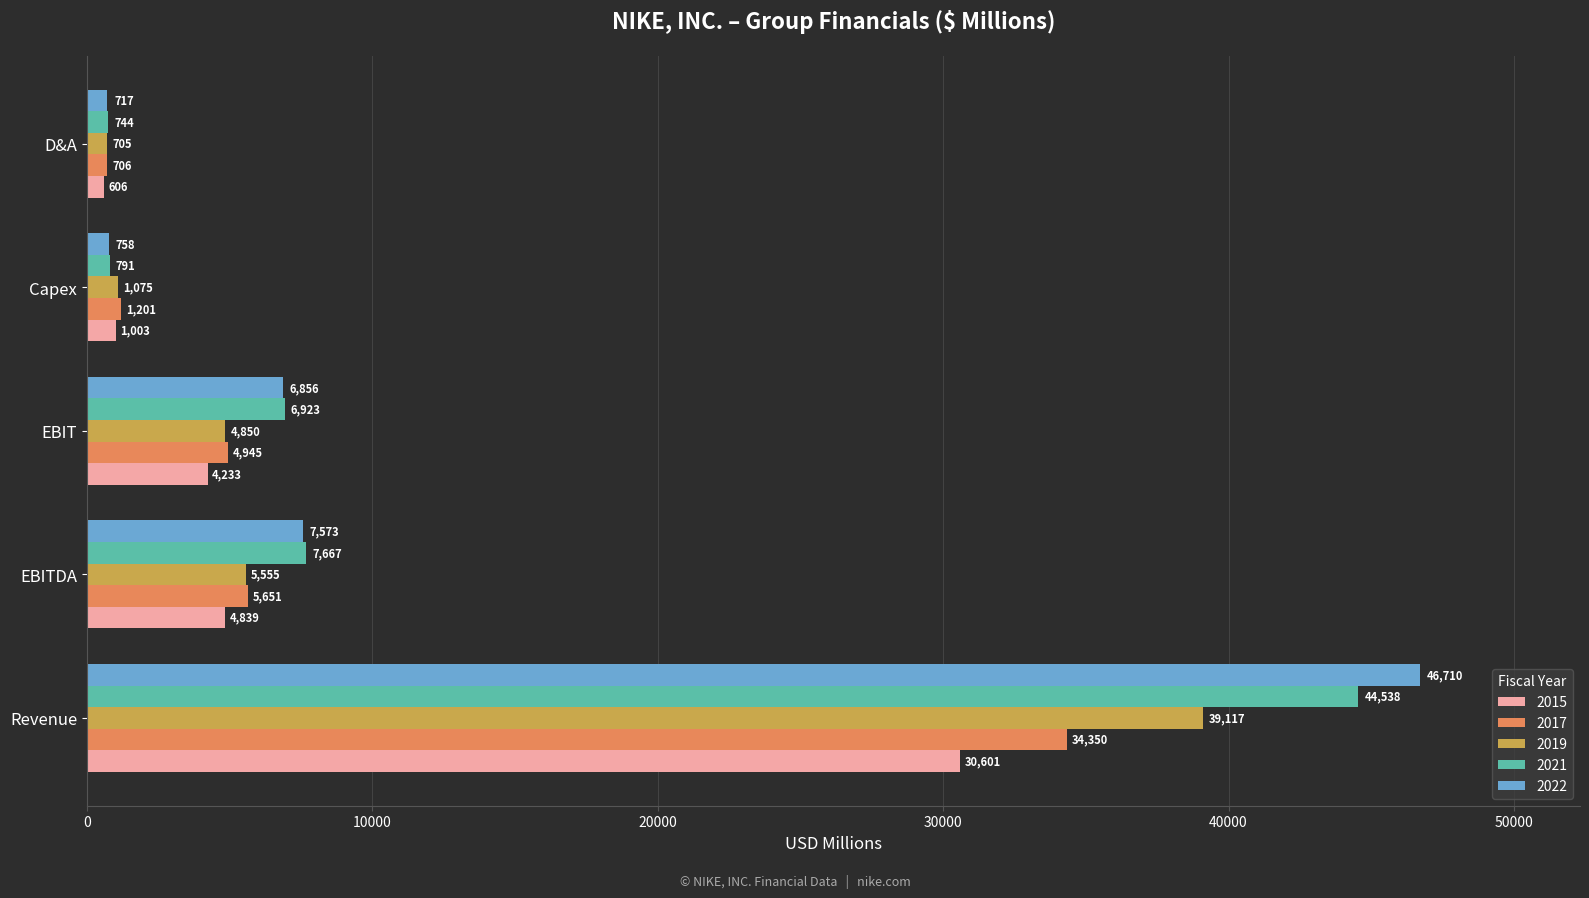

Between EBIT and D&A, which series saw the biggest shift?

2021